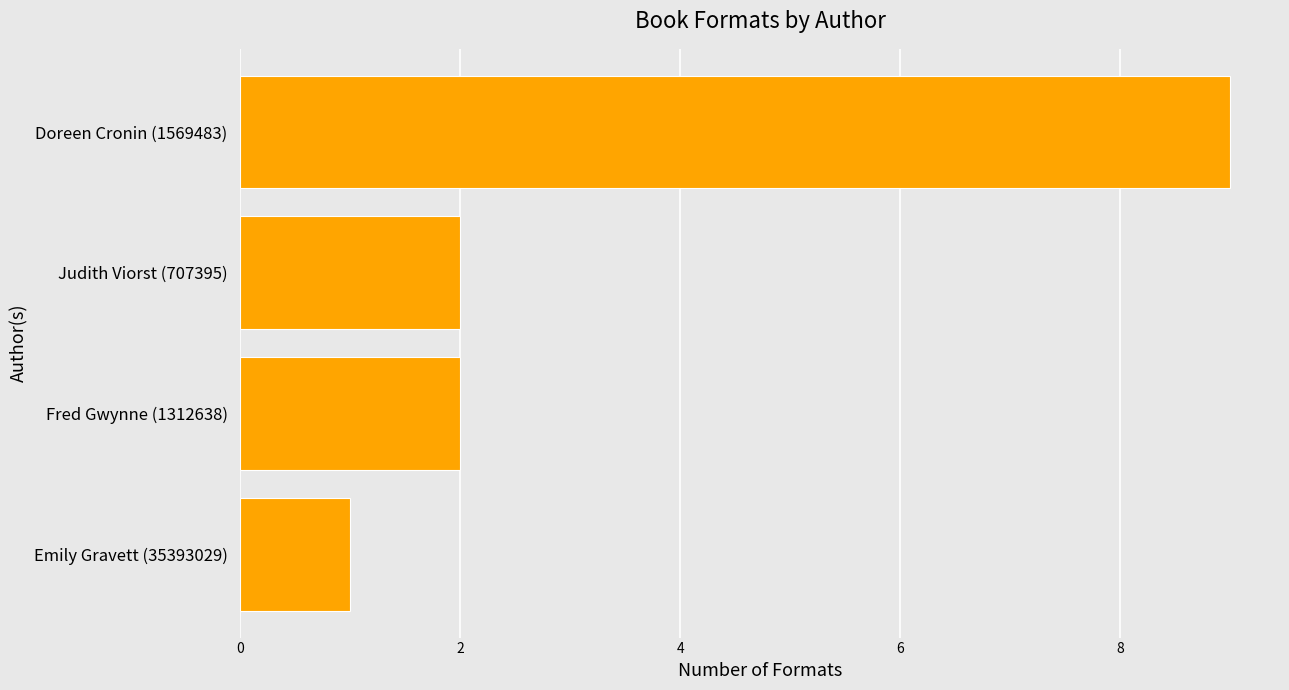

How many bars are there in total?

4